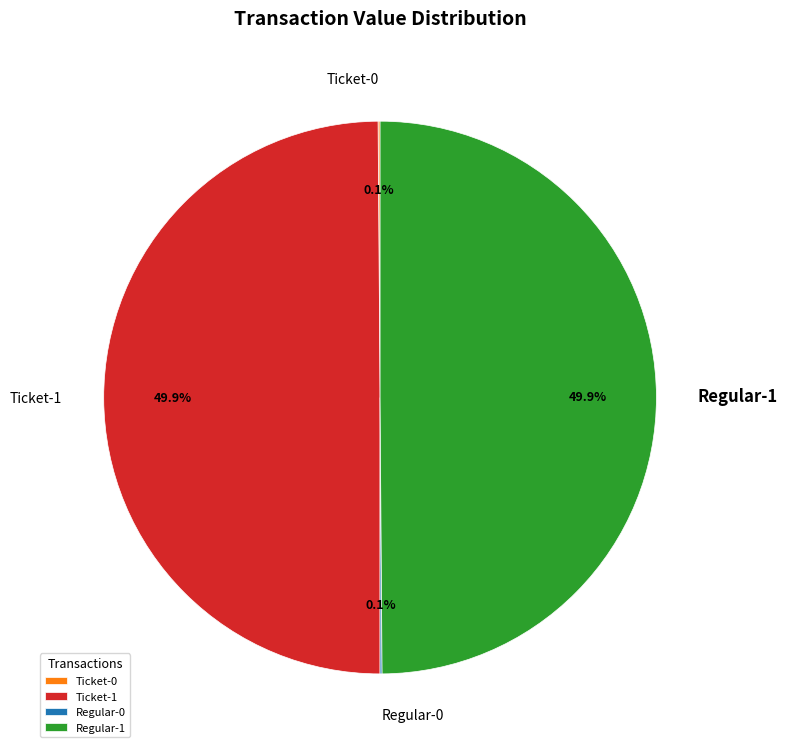

What is the ratio of the value at Ticket-1 to the value at Regular-1?

1.0